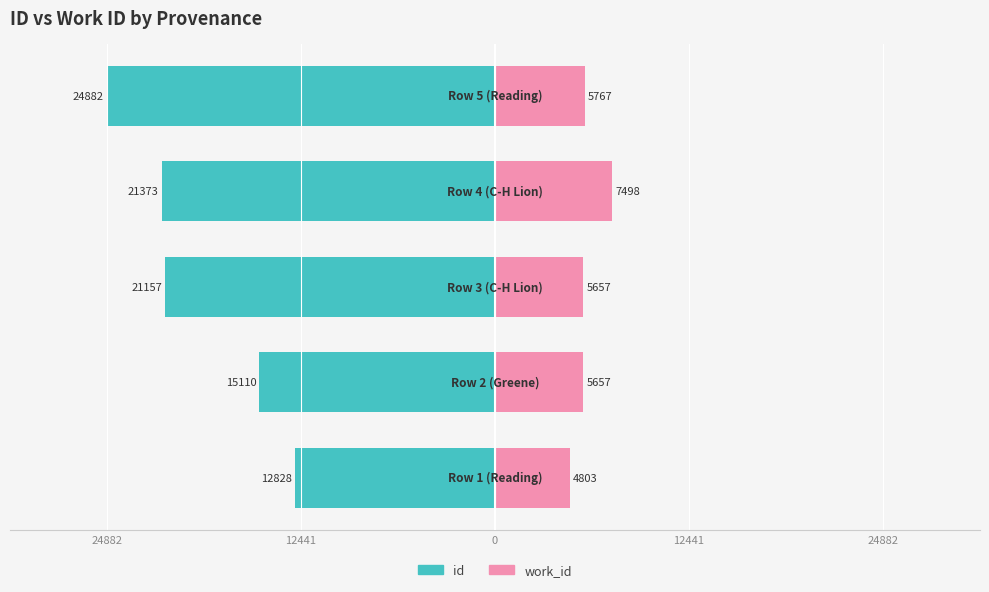

Which series has the widest spread of values?

id